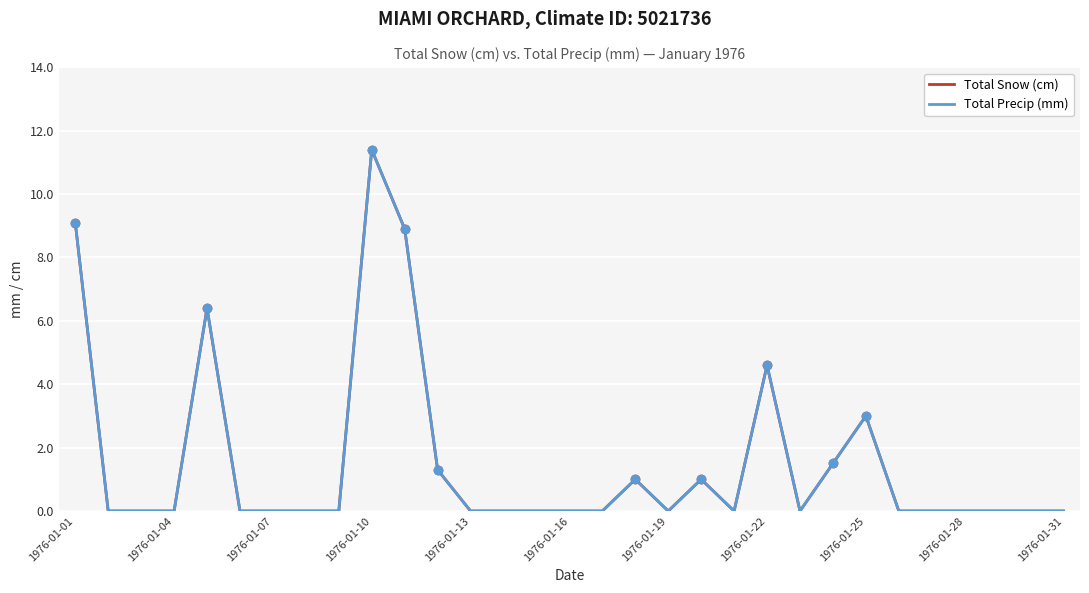

Is this an area chart (filled region under the line)?

No